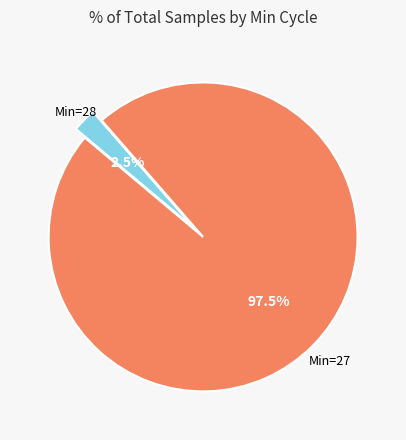

How many slices are in this pie chart?

2